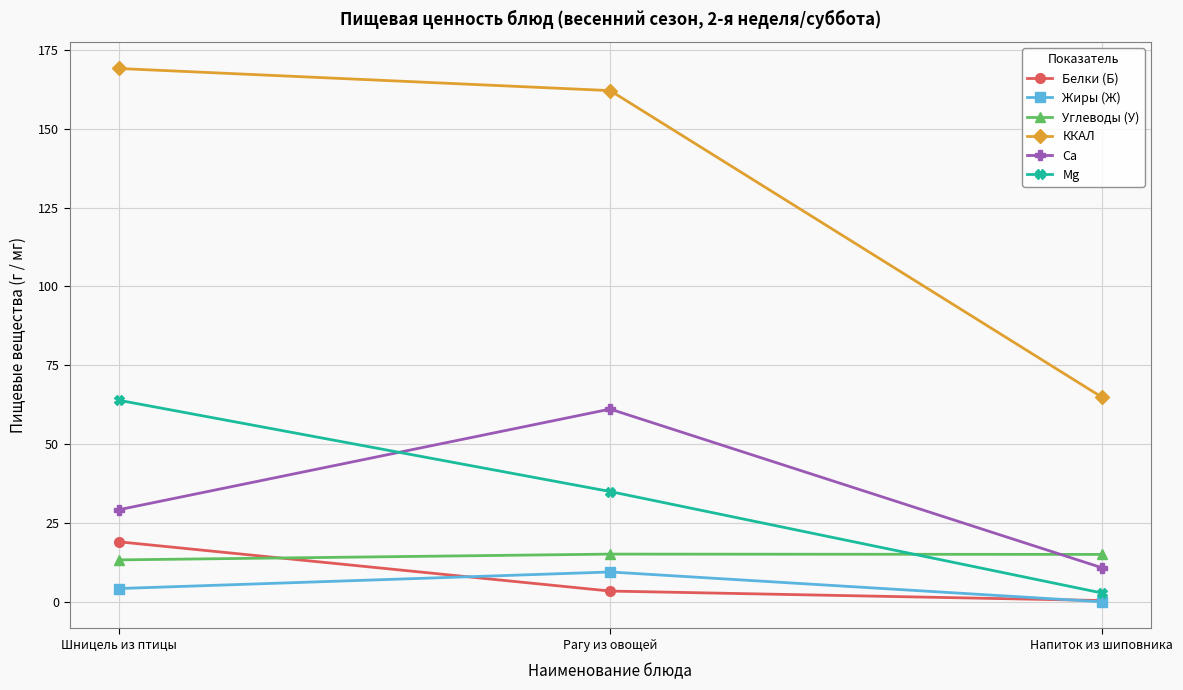

The value of ККАЛ at Шницель из птицы is 287.4. True or false?

False